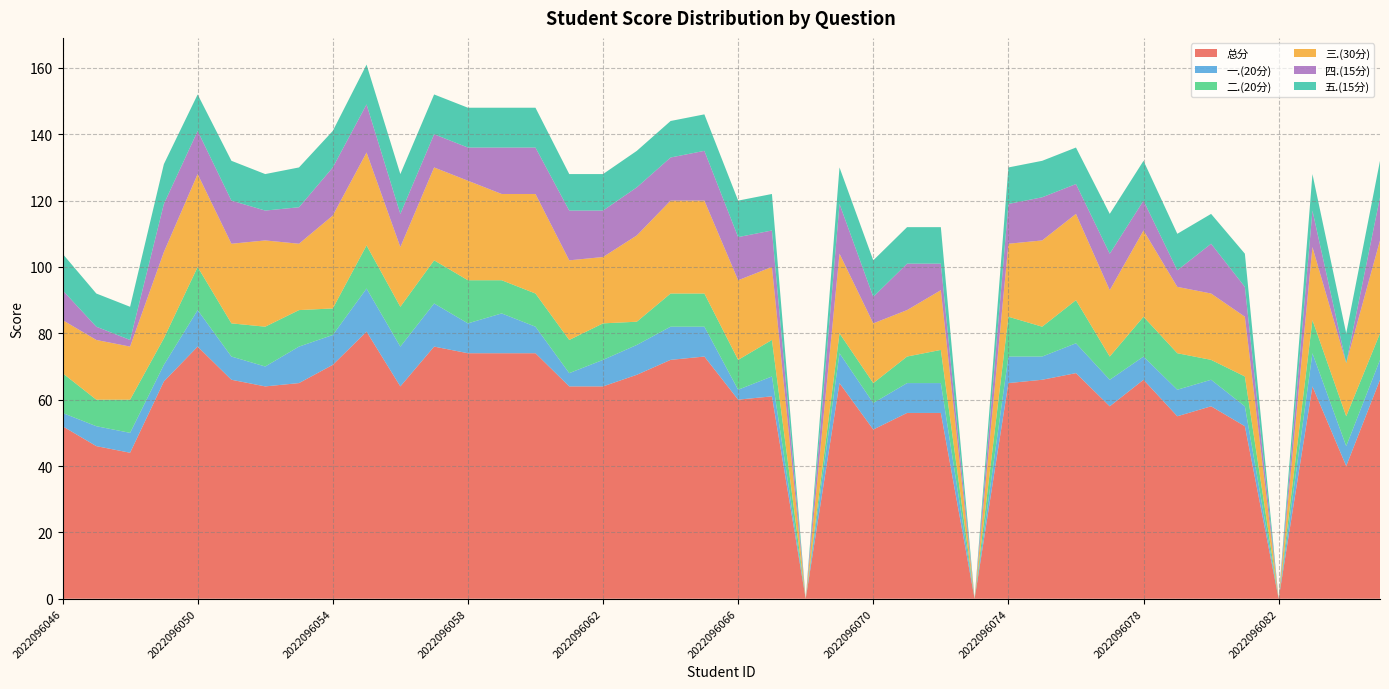

Reading right to left, transcribe all the data shown in this chart.

总分: 66.0	40.0	64.0	0.0	52.0	58.0	55.0	66.0	58.0	68.0	66.0	65.0	0.0	56.0	56.0	51.0	65.0	0.0	61.0	60.0	73.0	72.0	67.5	64.0	64.0	74.0	74.0	74.0	76.0	64.0	80.5	70.5	65.0	64.0	66.0	76.0	65.5	44.0	46.0	52.0
一.(20分): 6.0	6.0	10.0	0.0	6.0	8.0	8.0	7.0	8.0	9.0	7.0	8.0	0.0	9.0	9.0	8.0	9.0	0.0	6.0	3.0	9.0	10.0	9.0	8.0	4.0	8.0	12.0	9.0	13.0	12.0	13.0	9.0	11.0	6.0	7.0	11.0	5.0	6.0	6.0	4.0
二.(20分): 8.0	9.0	10.0	0.0	9.0	6.0	11.0	12.0	7.0	13.0	9.0	12.0	0.0	10.0	8.0	6.0	6.0	0.0	11.0	9.0	10.0	10.0	7.0	11.0	10.0	10.0	10.0	13.0	13.0	12.0	13.0	8.0	11.0	12.0	10.0	13.0	8.0	10.0	8.0	12.0
三.(30分): 28.0	16.0	22.0	0.0	18.0	20.0	20.0	26.0	20.0	26.0	26.0	22.0	0.0	18.0	14.0	18.0	24.0	0.0	22.0	24.0	28.0	28.0	26.0	20.0	24.0	30.0	26.0	30.0	28.0	18.0	28.0	28.0	20.0	26.0	24.0	28.0	26.0	16.0	18.0	16.0
四.(15分): 13.0	0.0	11.0	0.0	9.0	15.0	5.0	9.0	11.0	9.0	13.0	12.0	0.0	8.0	14.0	8.0	15.0	0.0	11.0	13.0	15.0	13.0	14.5	14.0	15.0	14.0	14.0	10.0	10.0	10.0	14.5	14.5	11.0	9.0	13.0	13.0	14.5	2.0	4.0	9.0
五.(15分): 11.0	9.0	11.0	0.0	10.0	9.0	11.0	12.0	12.0	11.0	11.0	11.0	0.0	11.0	11.0	11.0	11.0	0.0	11.0	11.0	11.0	11.0	11.0	11.0	11.0	12.0	12.0	12.0	12.0	12.0	12.0	11.0	12.0	11.0	12.0	11.0	12.0	10.0	10.0	11.0